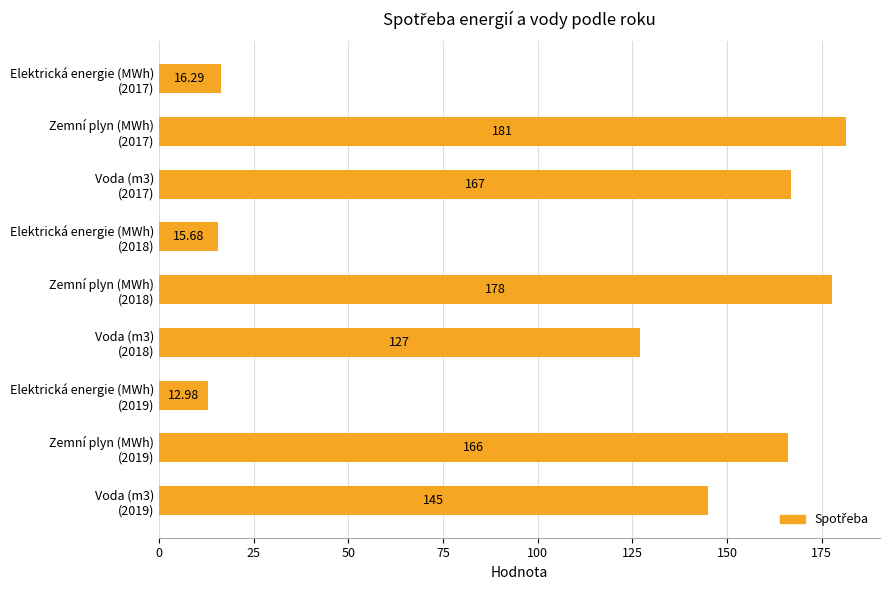

What is the average value?

112.1